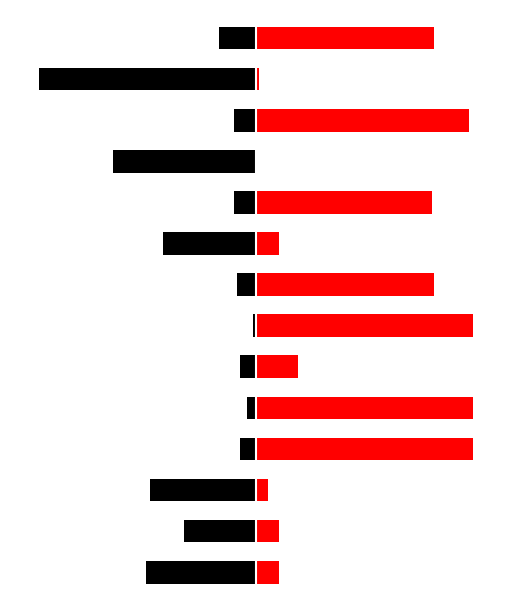

Between 4 and 5, which series saw the biggest shift?

Convocante Codigo (Right)